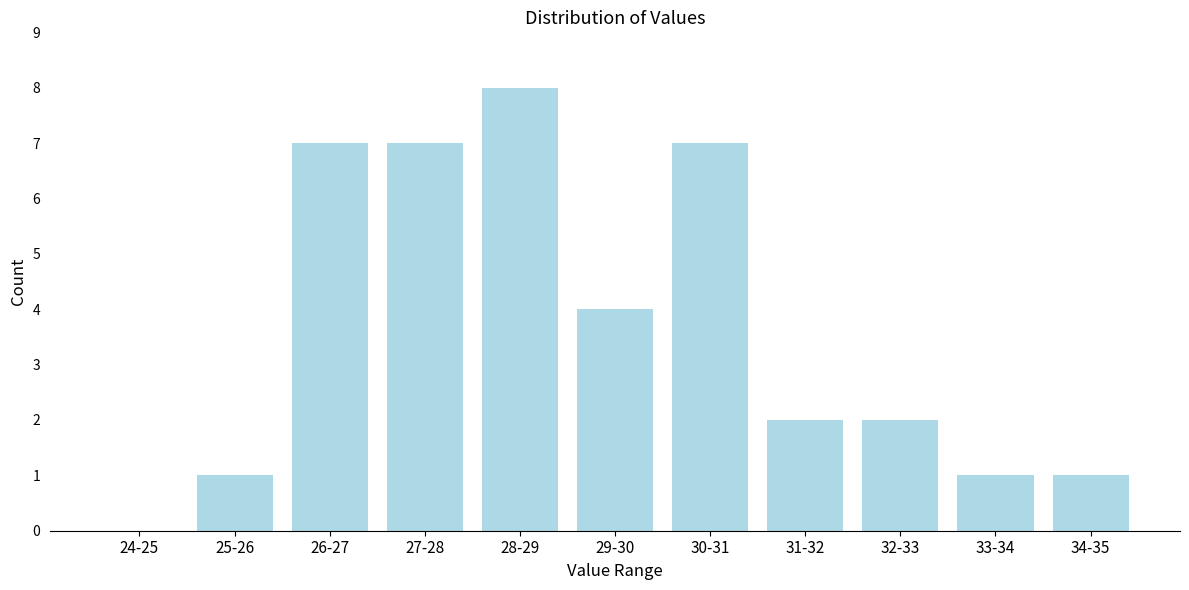

Reading left to right, what are all the values shown in this chart?

24-25=0	25-26=1	26-27=7	27-28=7	28-29=8	29-30=4	30-31=7	31-32=2	32-33=2	33-34=1	34-35=1